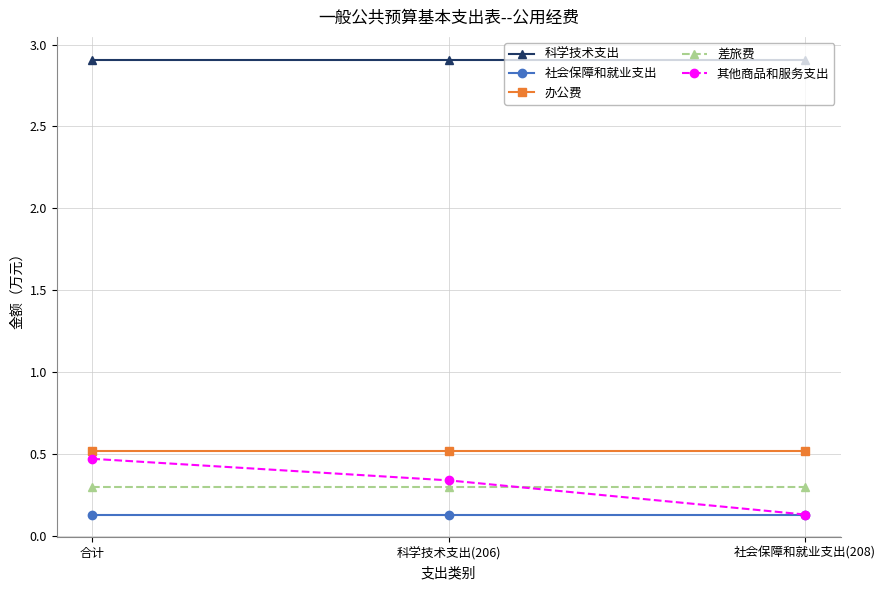

The 差旅费 series shows 0.3 at 科学技术支出(206). True or false?

True